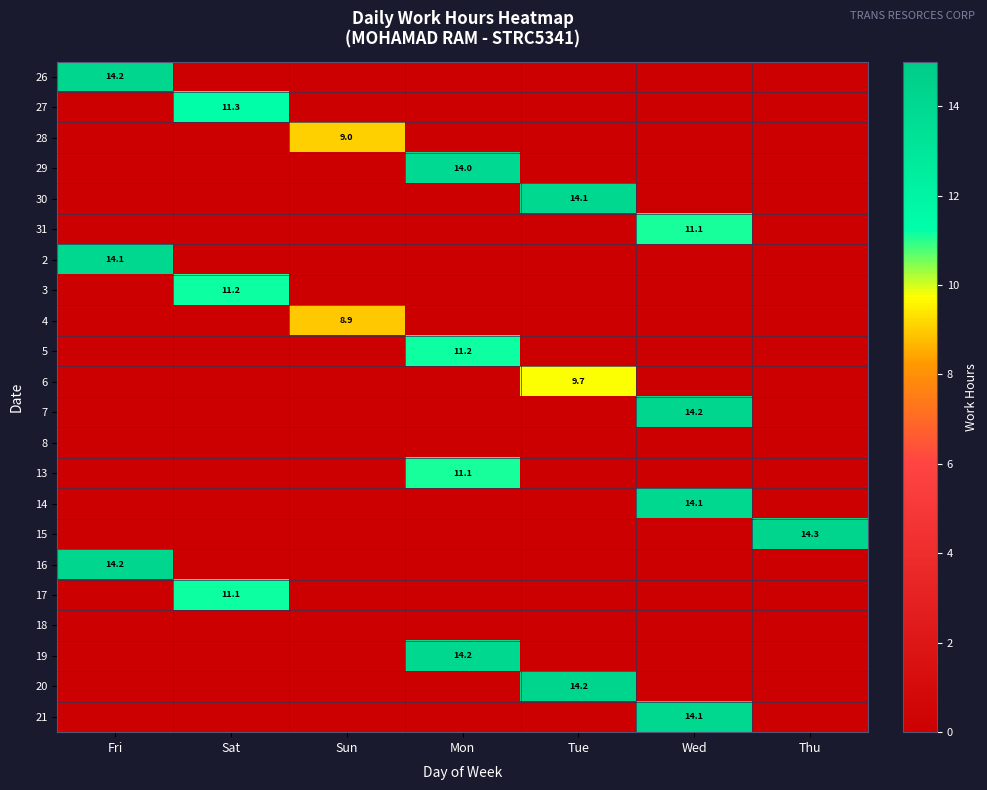

List the series in order of their peak value, lowest first.

8, 18, 4, 28, 6, 13, 31, 17, 3, 5, 27, 29, 21, 14, 30, 2, 19, 16, 26, 7, 20, 15